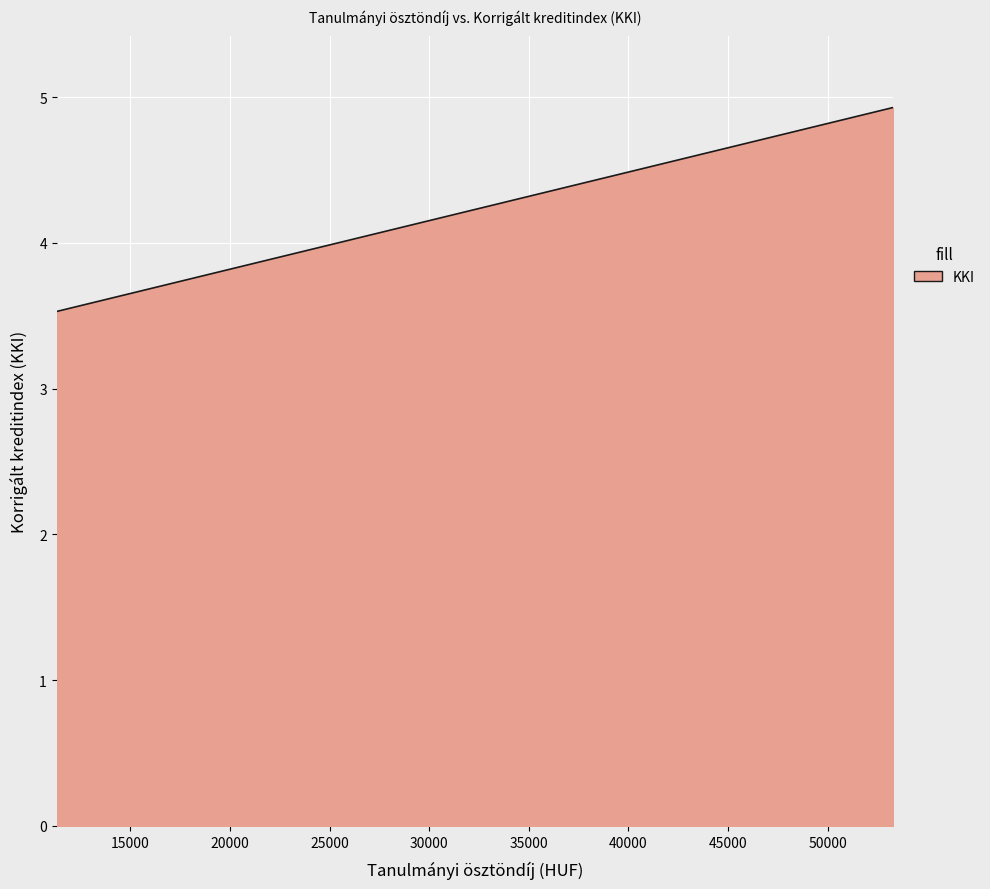

Which has a higher value, 50300 or 26300?

50300